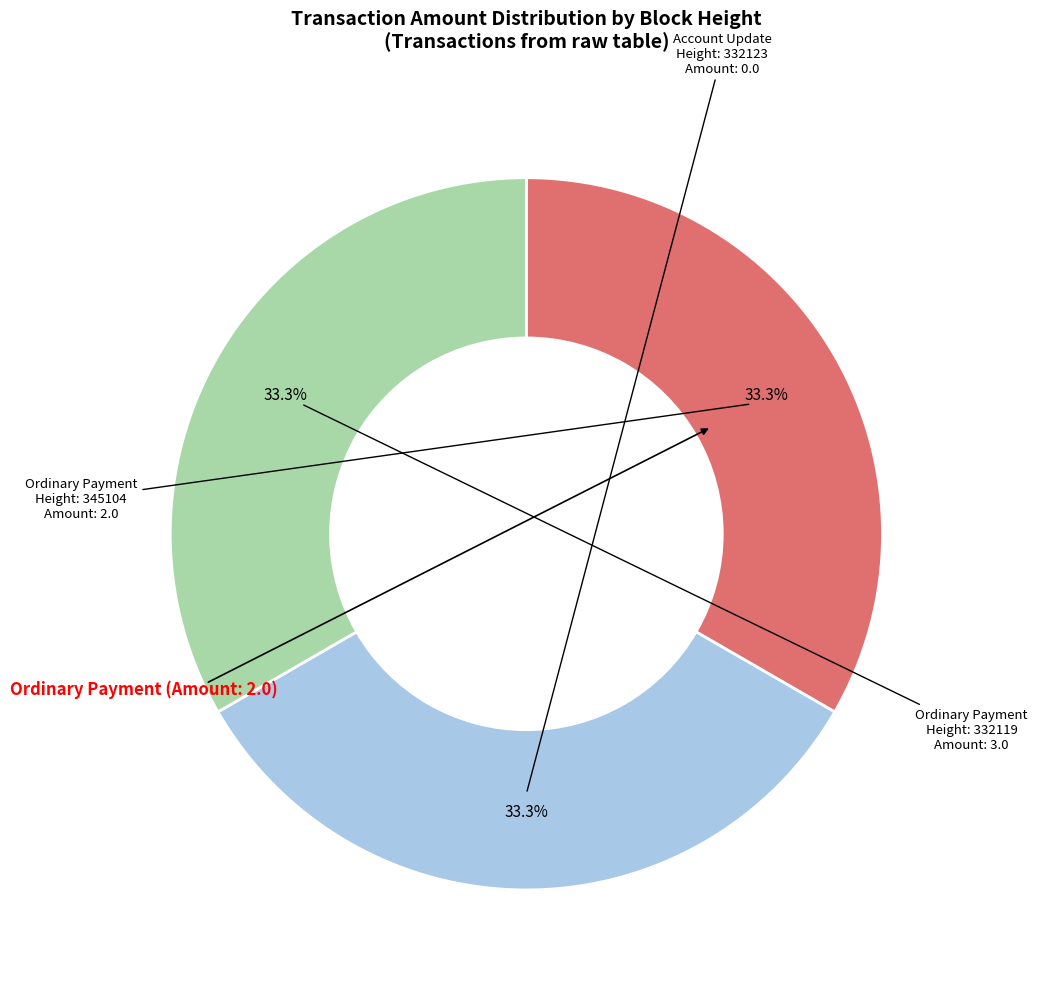

Does any single category account for the majority?

No